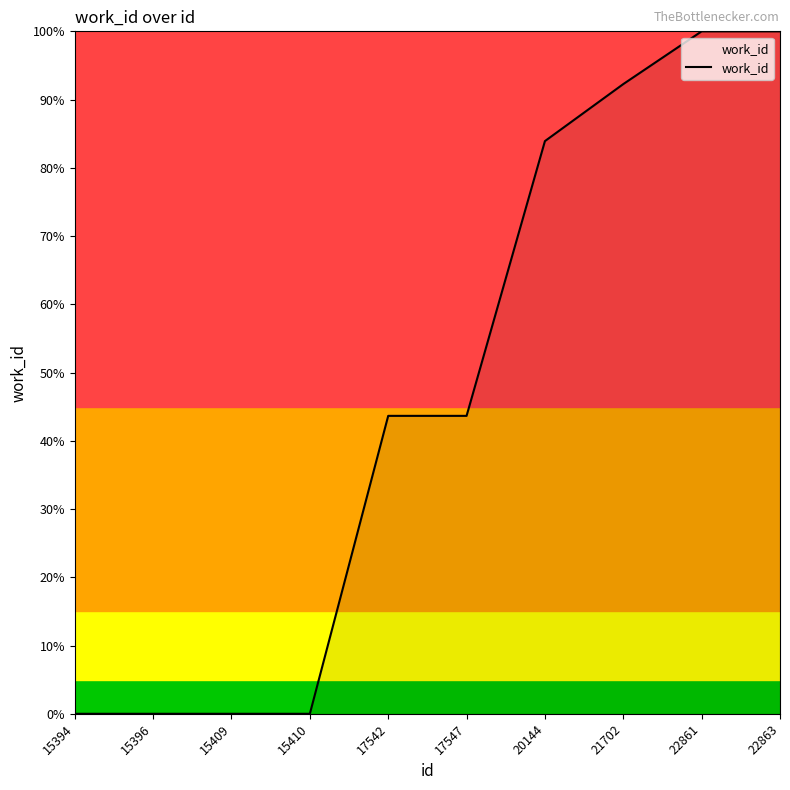

Is this an area chart (filled region under the line)?

Yes